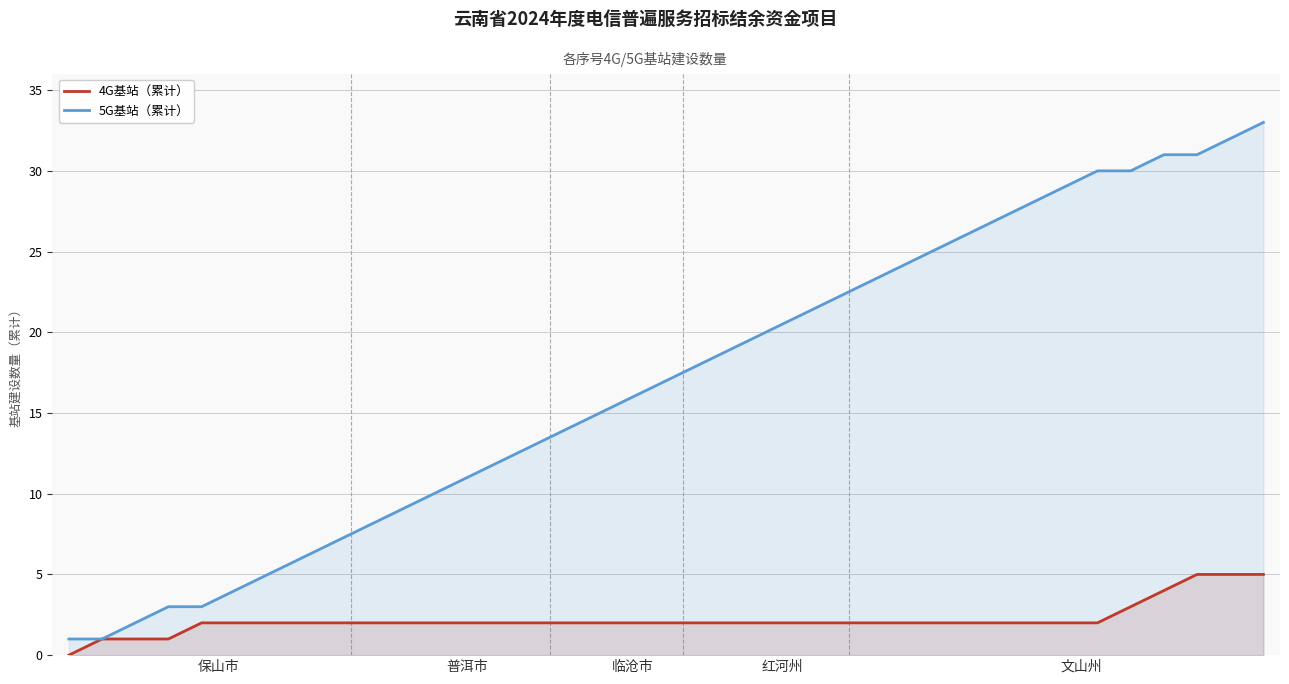

List the series in order of their peak value, highest first.

5G基站（累计）, 4G基站（累计）